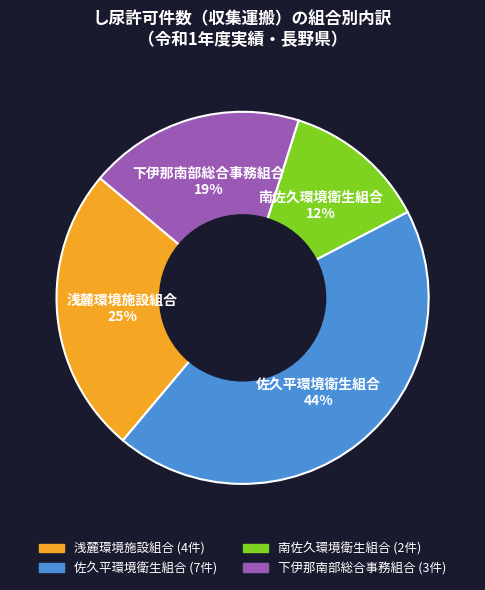

Is there any slice that represents more than half of the pie?

No